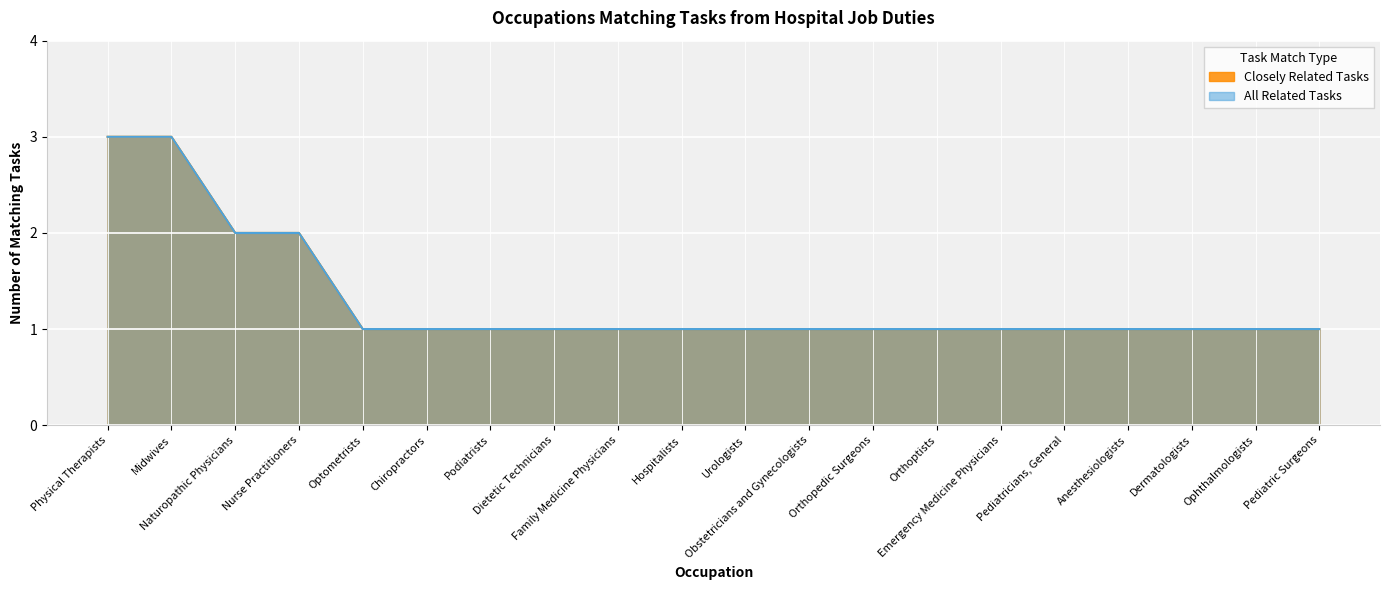

Which category has the lowest value across all series?

Optometrists